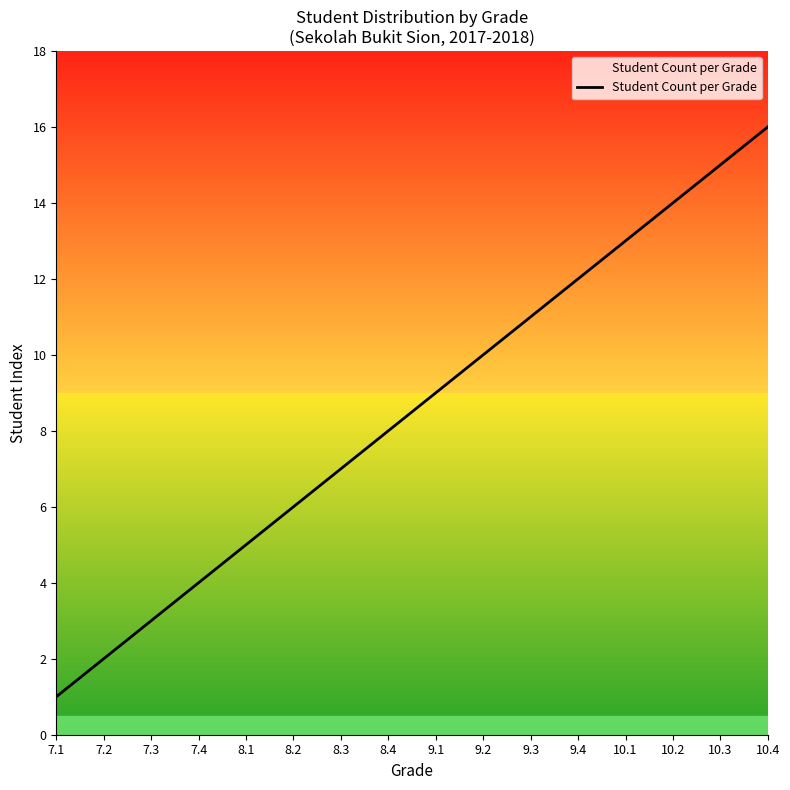

Does the chart have visible grid lines?

No